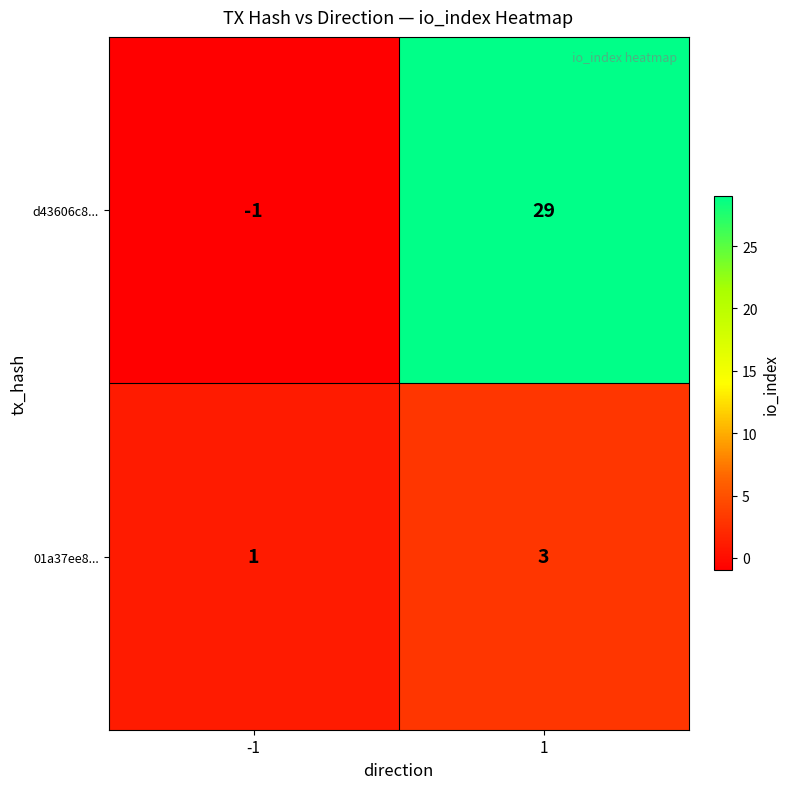

The d43606c8... series shows -1 at -1. True or false?

True